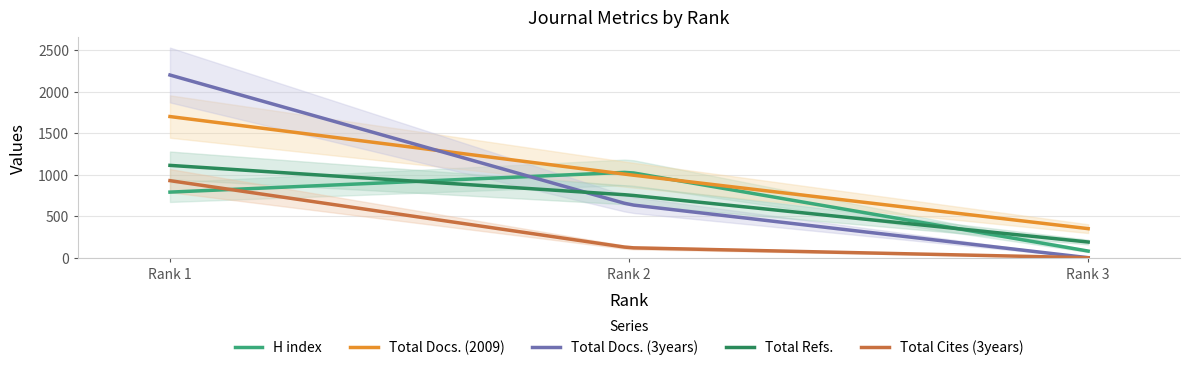

What is the lowest value of the Total Refs. series?

189.0